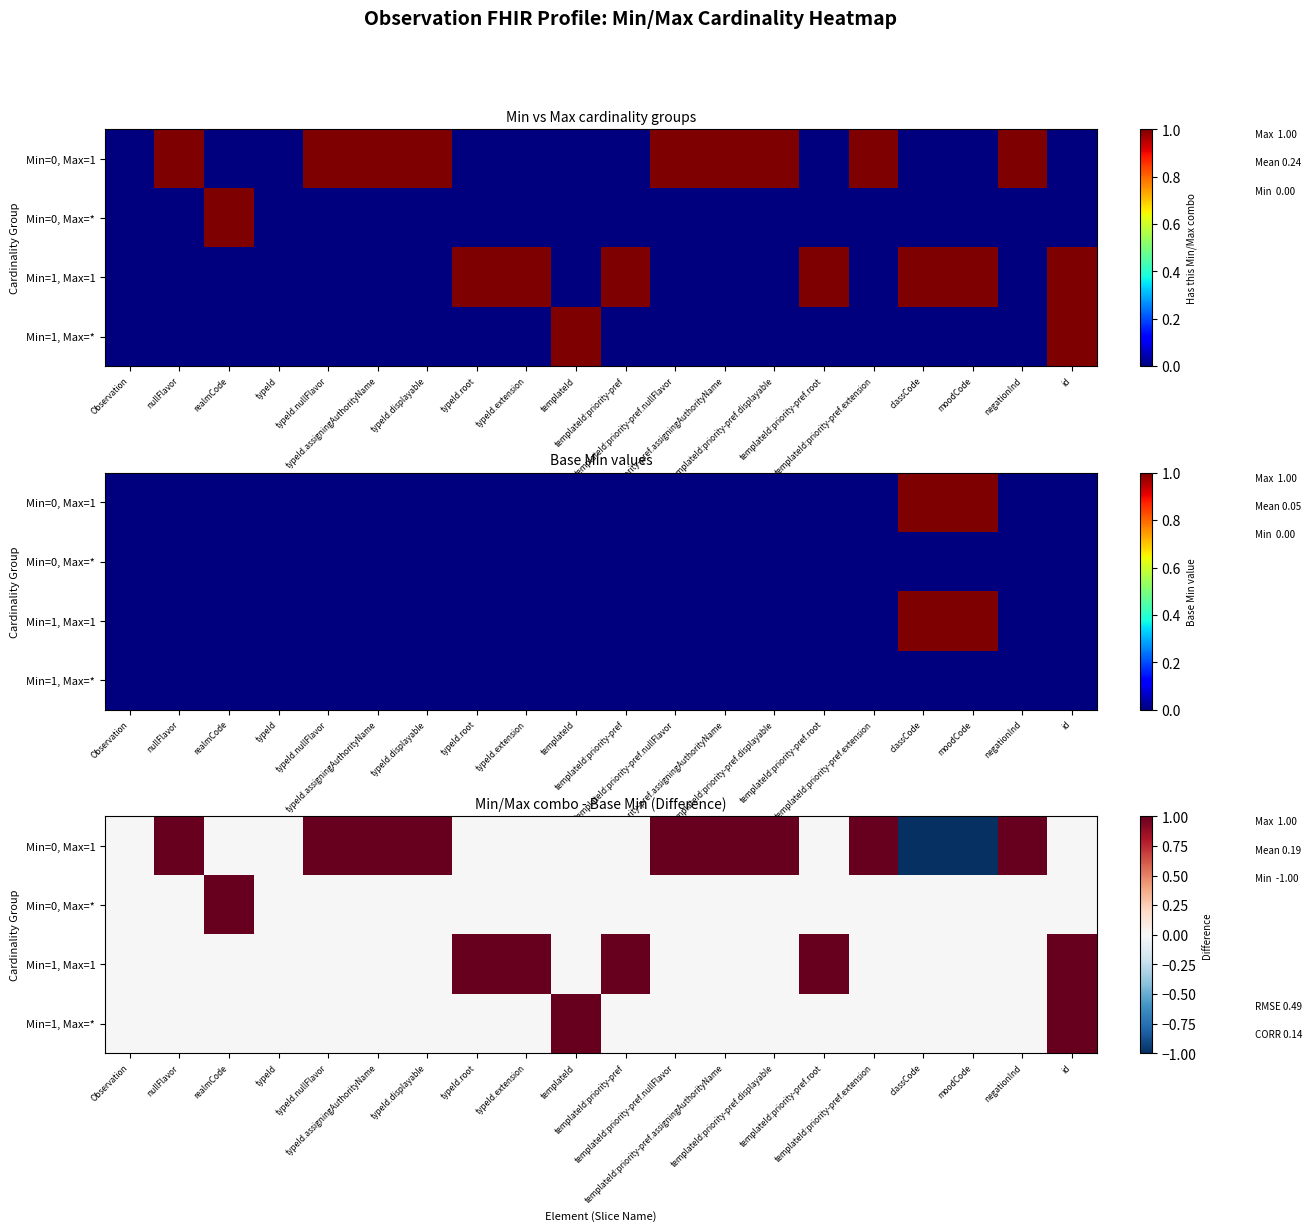

Which series has the largest range (max minus min)?

Min=0, Max=1